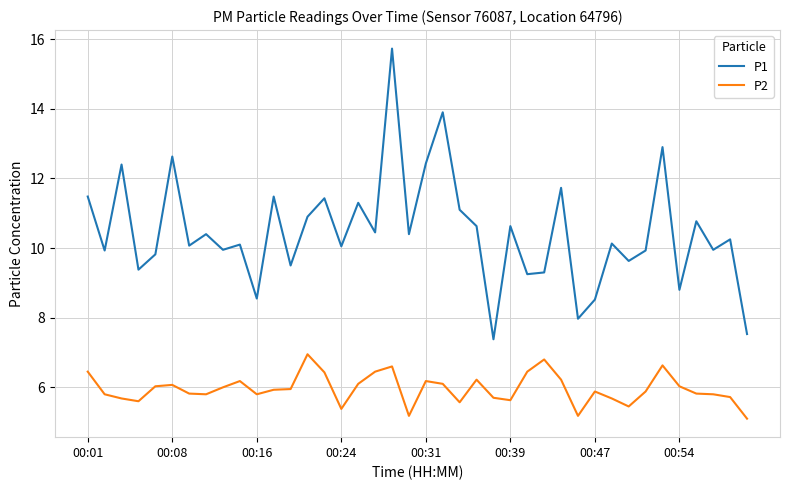

List the series in order of their overall mean, lowest first.

P2, P1